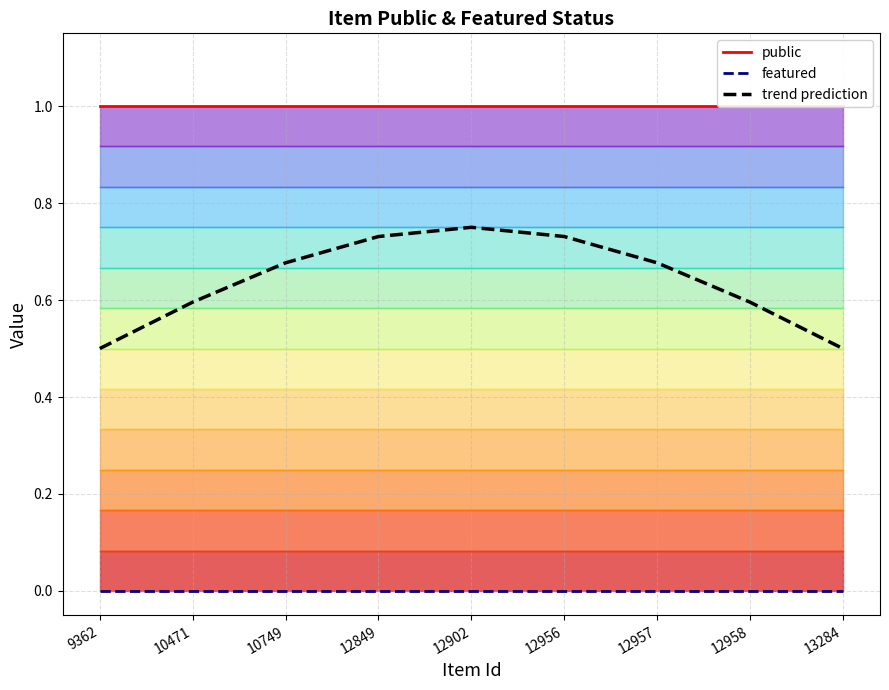

Which has a higher value, 10749 or 12902?

10749